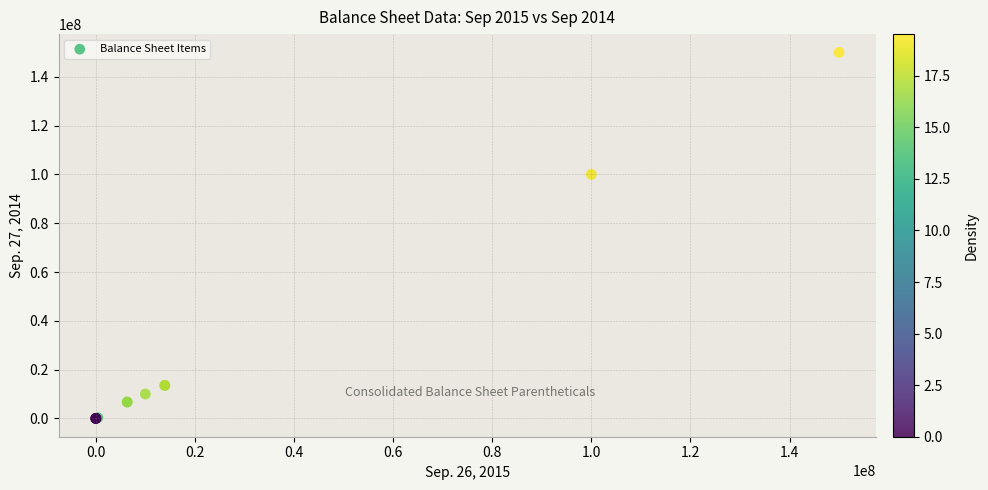

What Y value in the scatter plot is closest to 75000000?

100000000.0